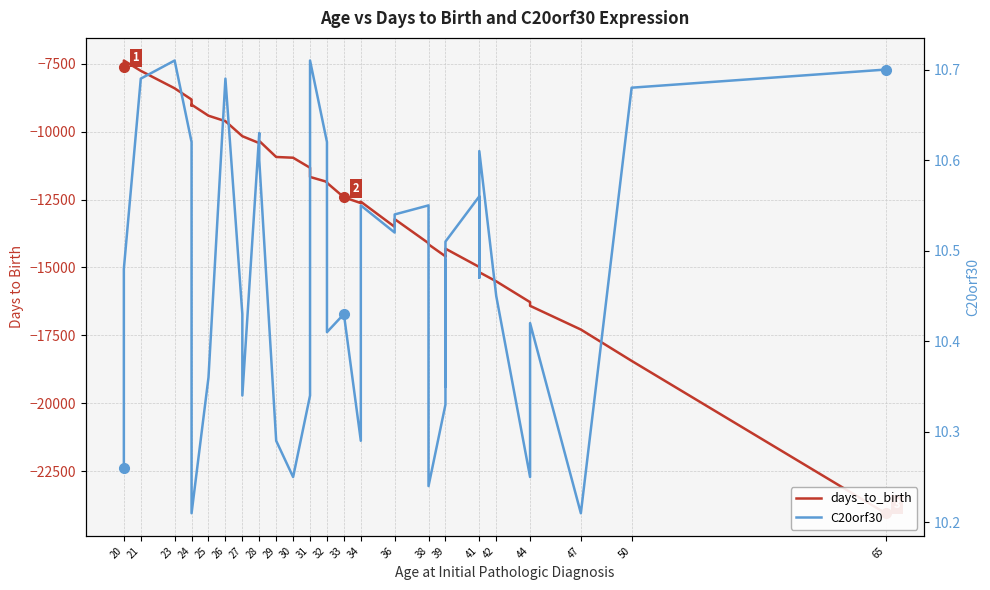

Between 39 and 41, which series saw the biggest shift?

days_to_birth